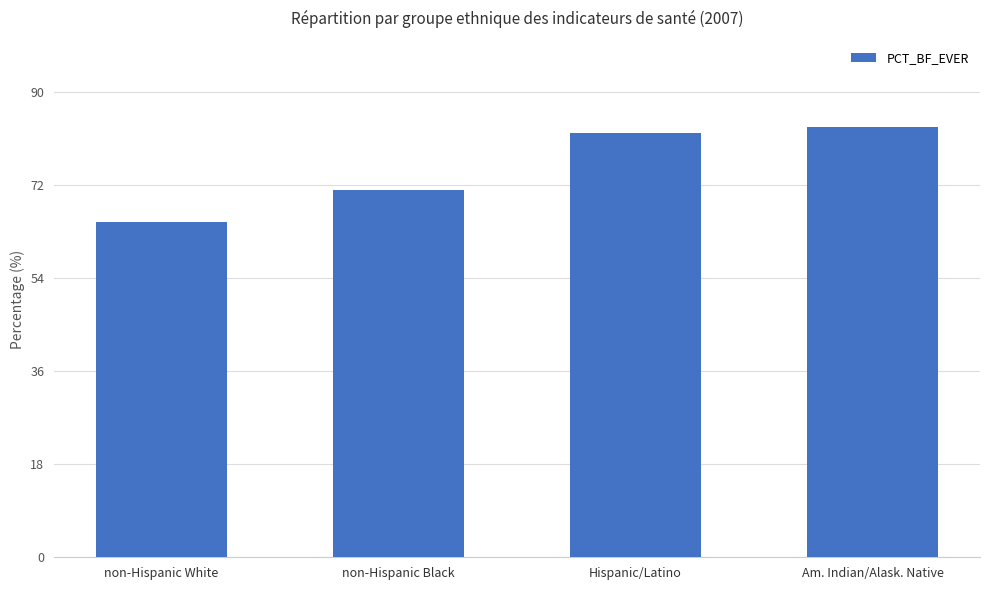

Between Am. Indian/Alask. Native and non-Hispanic Black, which is larger?

Am. Indian/Alask. Native